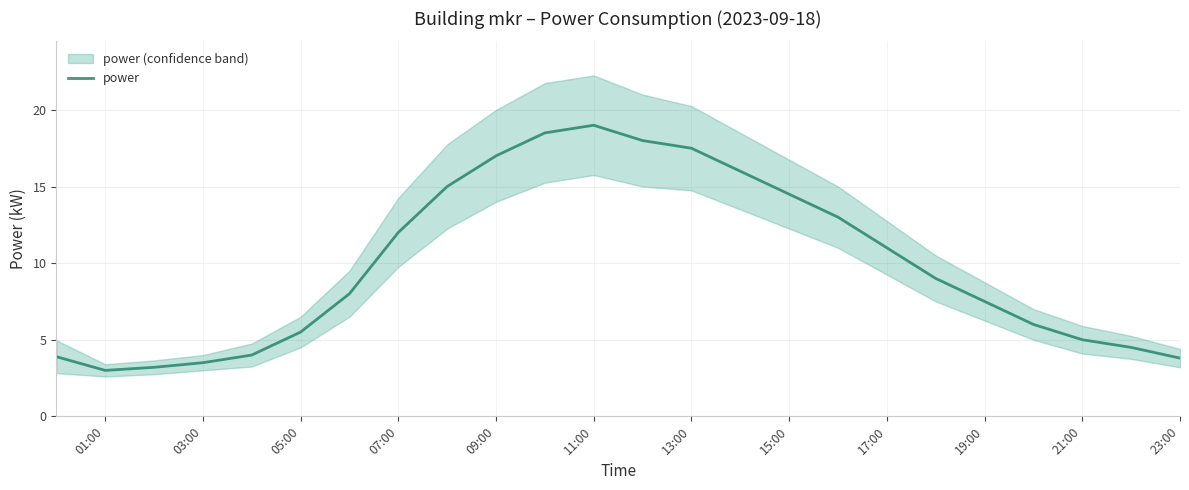

What is the maximum value for power?

19.0